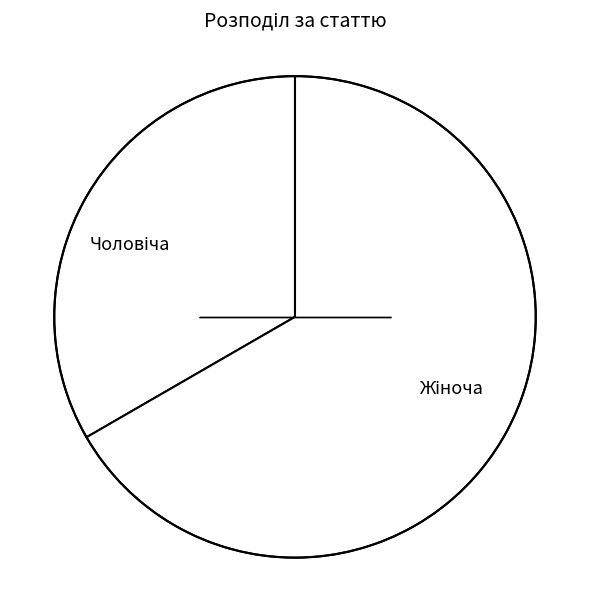

Count the number of slices in the pie.

2